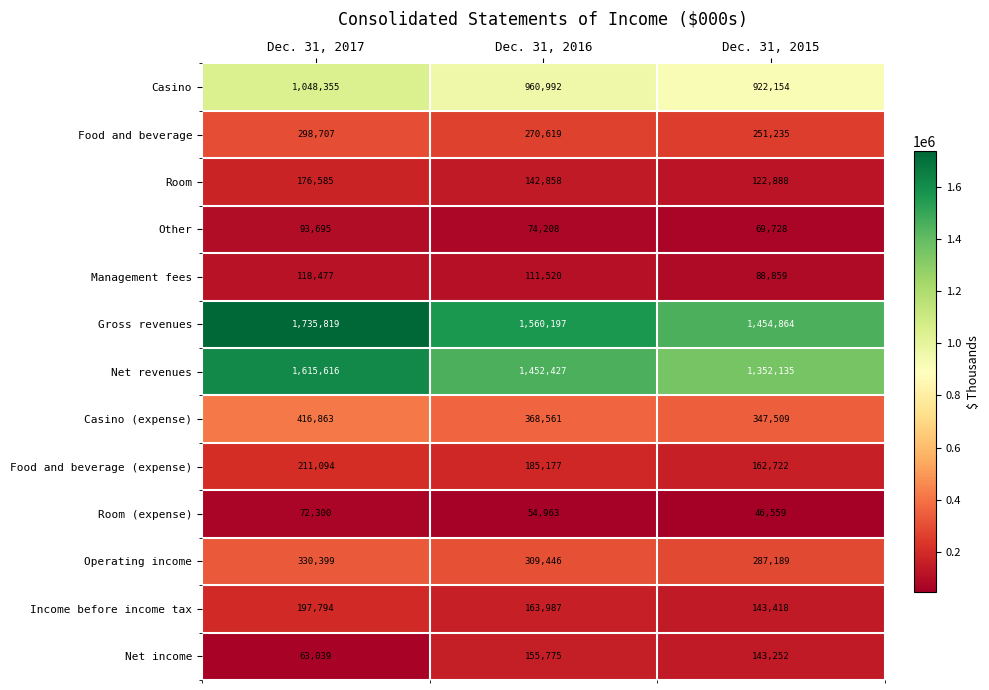

At Dec. 31, 2015, list the series in order from largest to smallest.

Gross revenues, Net revenues, Casino, Casino (expense), Operating income, Food and beverage, Food and beverage (expense), Income before income tax, Net income, Room, Management fees, Other, Room (expense)